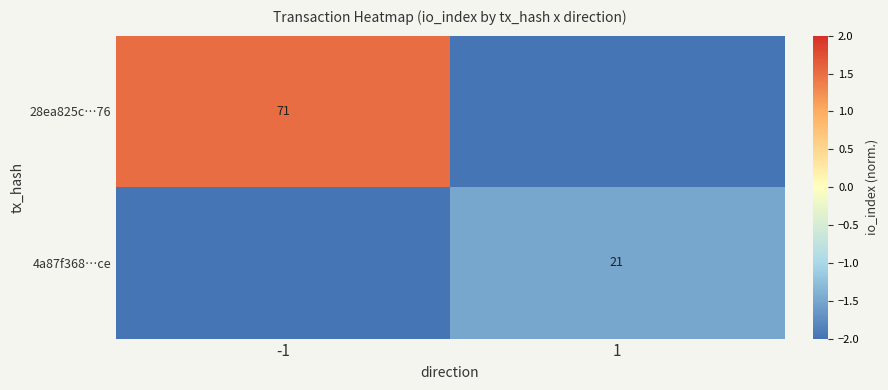

Is it true that 28ea825c…76 equals 103 at -1?

False